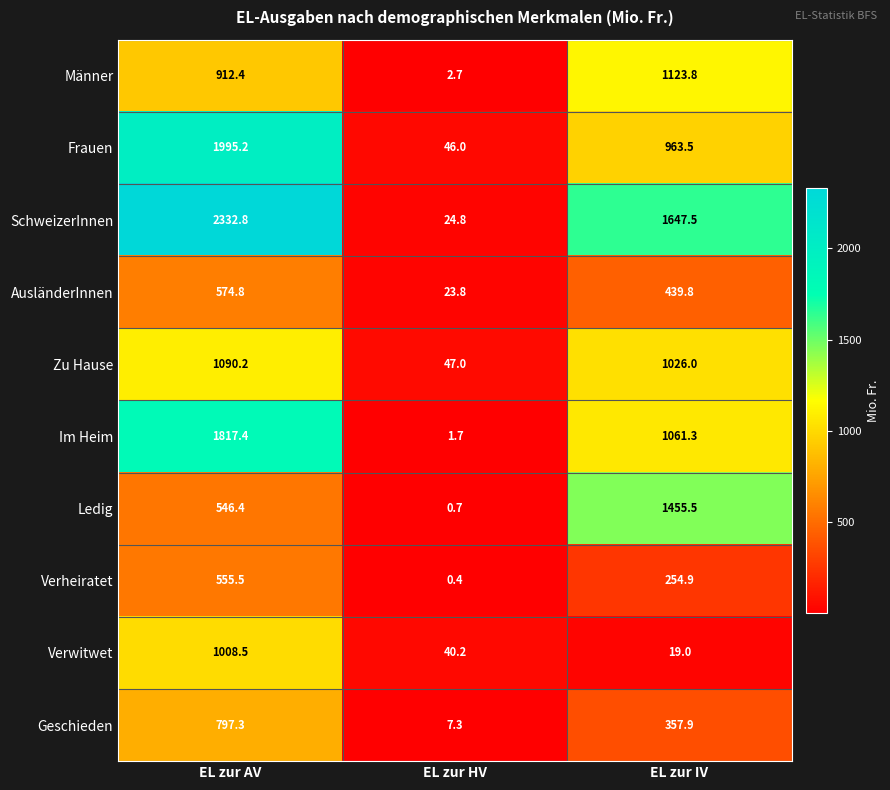

What is the maximum value shown in the chart?

2332.8